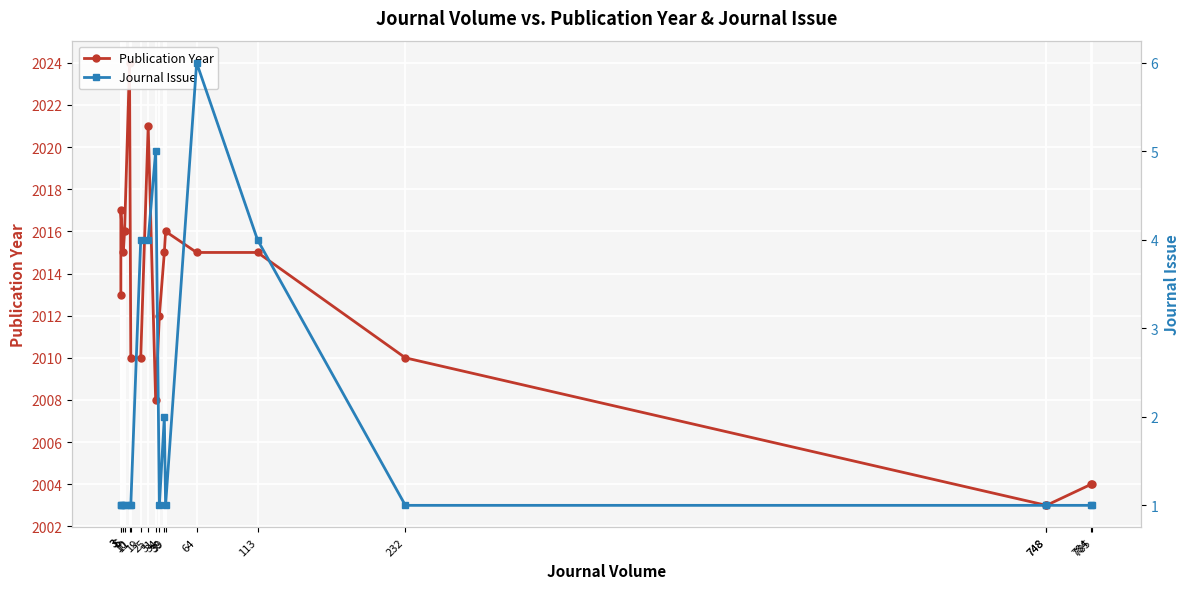

How many lines are shown in the chart?

2